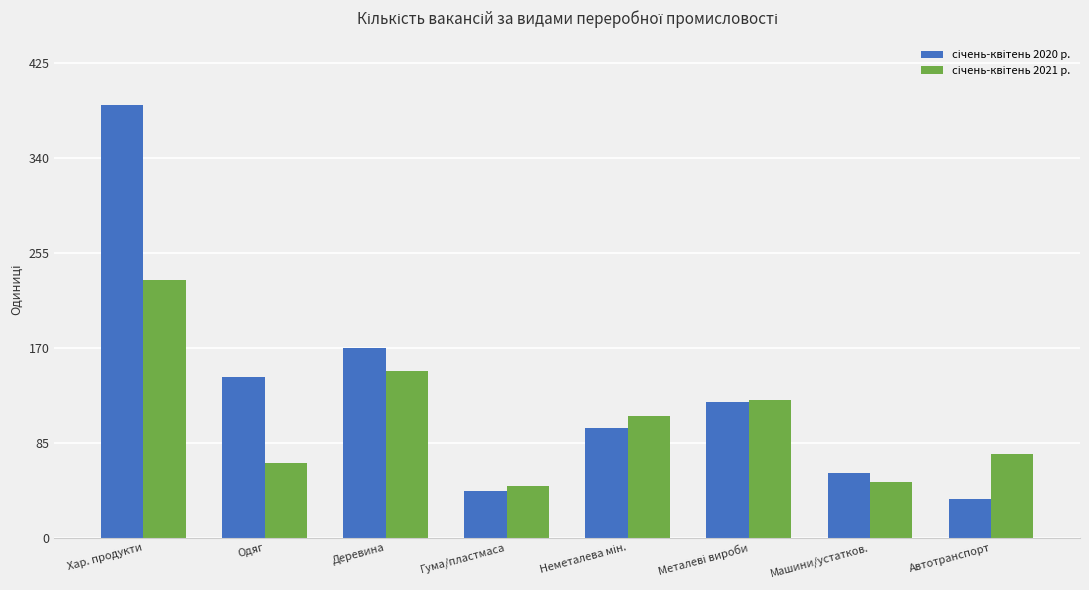

What is the difference between the highest and lowest values at Автотранспорт?

40